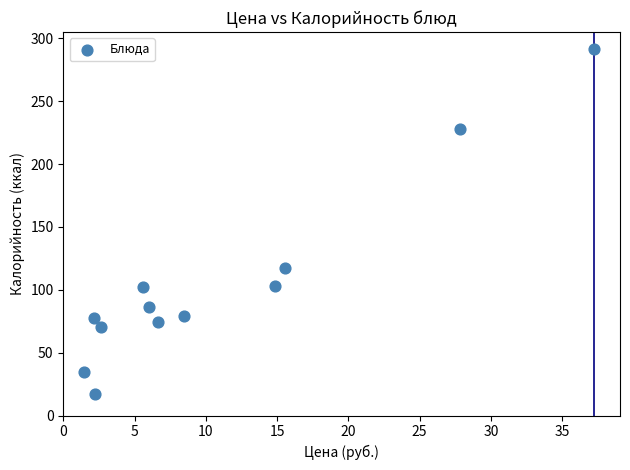

What Y value in the scatter plot is closest to 154?

117.0